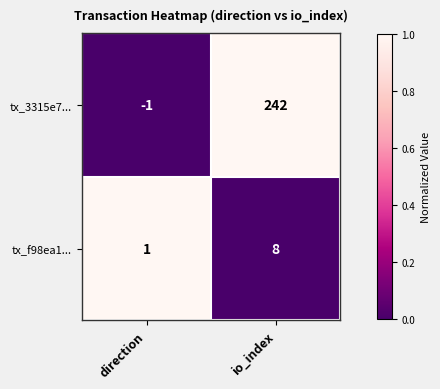

Which series changed the most between direction and io_index?

tx_3315e7...